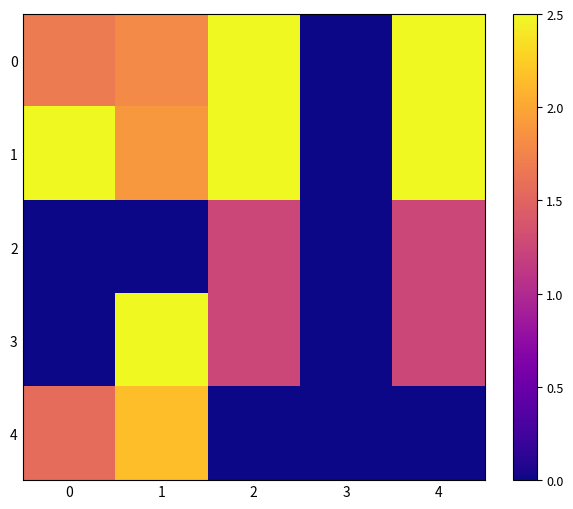

At how many categories does at least one series exceed 0?

4